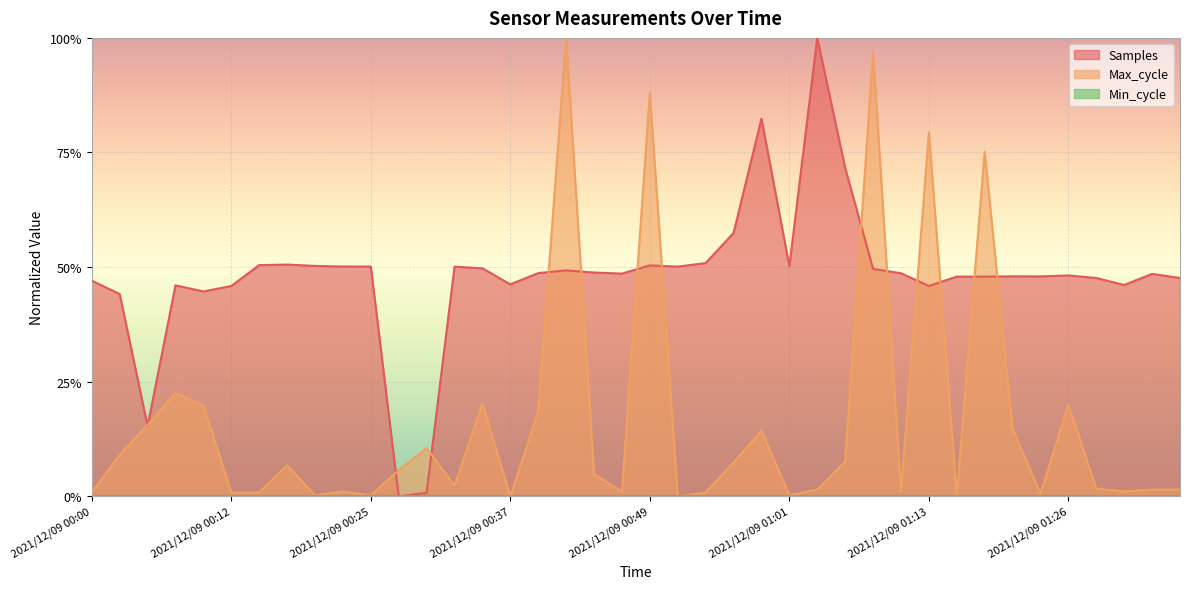

Reading left to right, list all the values displayed in this chart.

Samples: 0.5	0.4	0.2	0.5	0.4	0.5	0.5	0.5	0.5	0.5	0.5	0.0	0.0	0.5	0.5	0.5	0.5	0.5	0.5	0.5	0.5	0.5	0.5	0.6	0.8	0.5	1.0	0.7	0.5	0.5	0.5	0.5	0.5	0.5	0.5	0.5	0.5	0.5	0.5	0.5
Max_cycle: 0.0	0.1	0.2	0.2	0.2	0.0	0.0	0.1	0.0	0.0	0.0	0.1	0.1	0.0	0.2	0.0	0.2	1.0	0.0	0.0	0.9	0.0	0.0	0.1	0.1	0.0	0.0	0.1	1.0	0.0	0.8	0.0	0.8	0.1	0.0	0.2	0.0	0.0	0.0	0.0